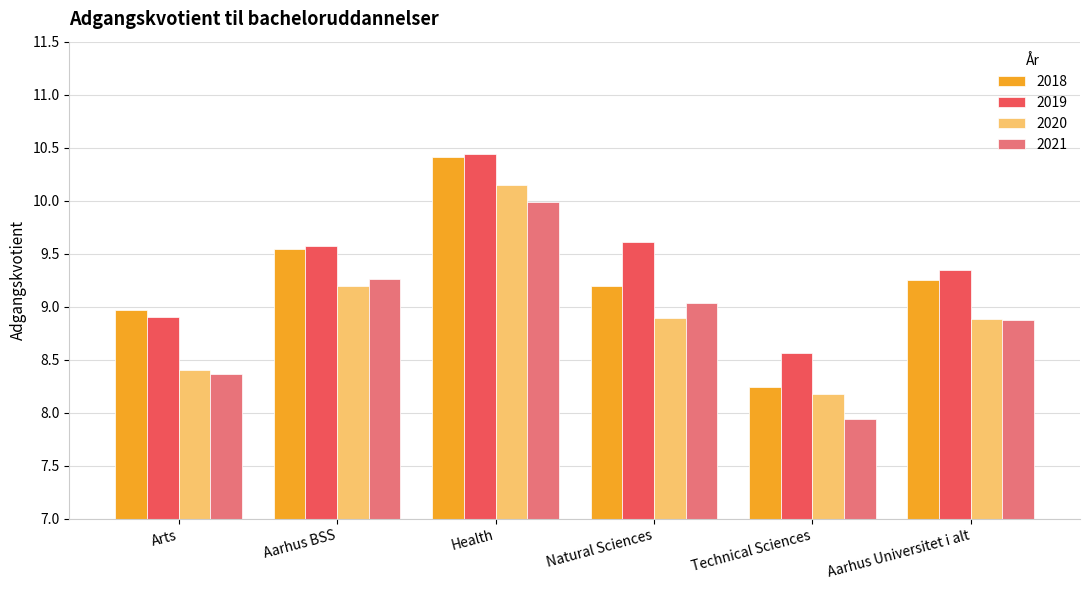

What is the sum of all 2018 values?

55.6